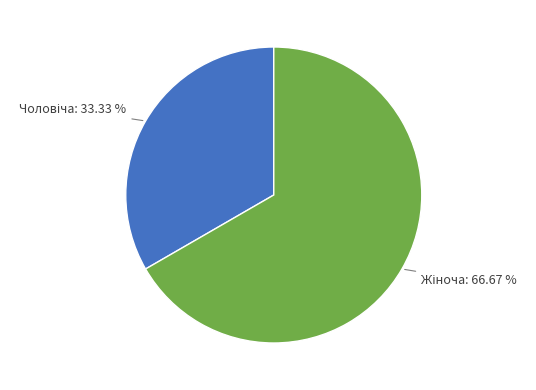

Is there a majority slice in this chart?

Yes